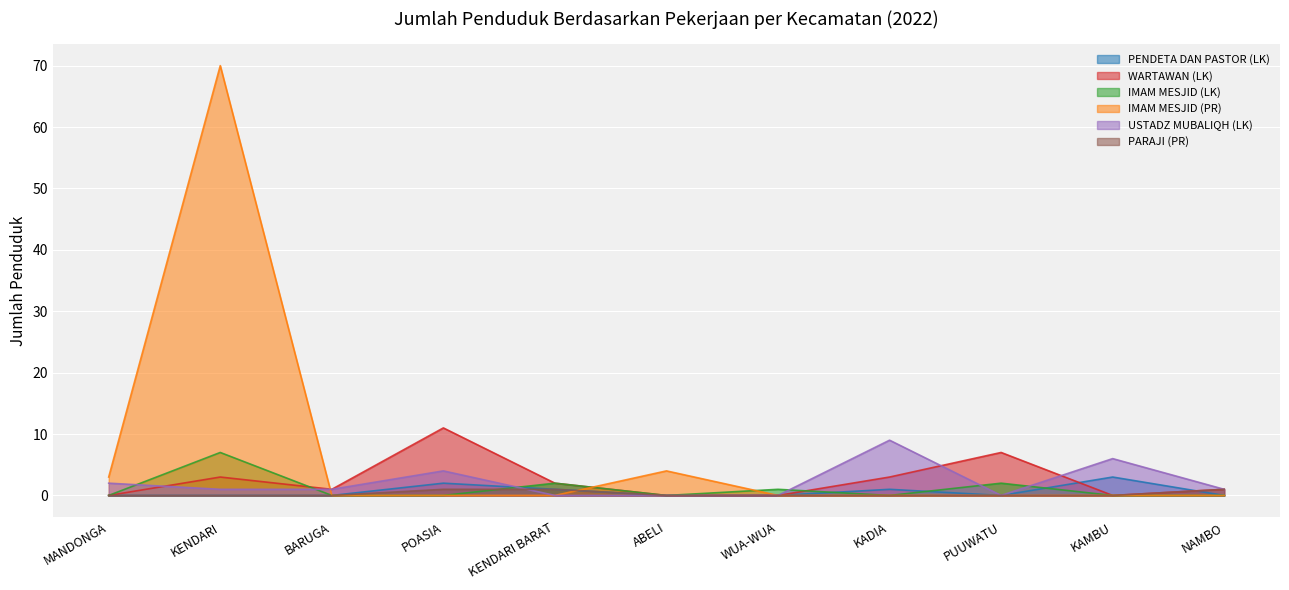

What position from the right is KADIA?

4